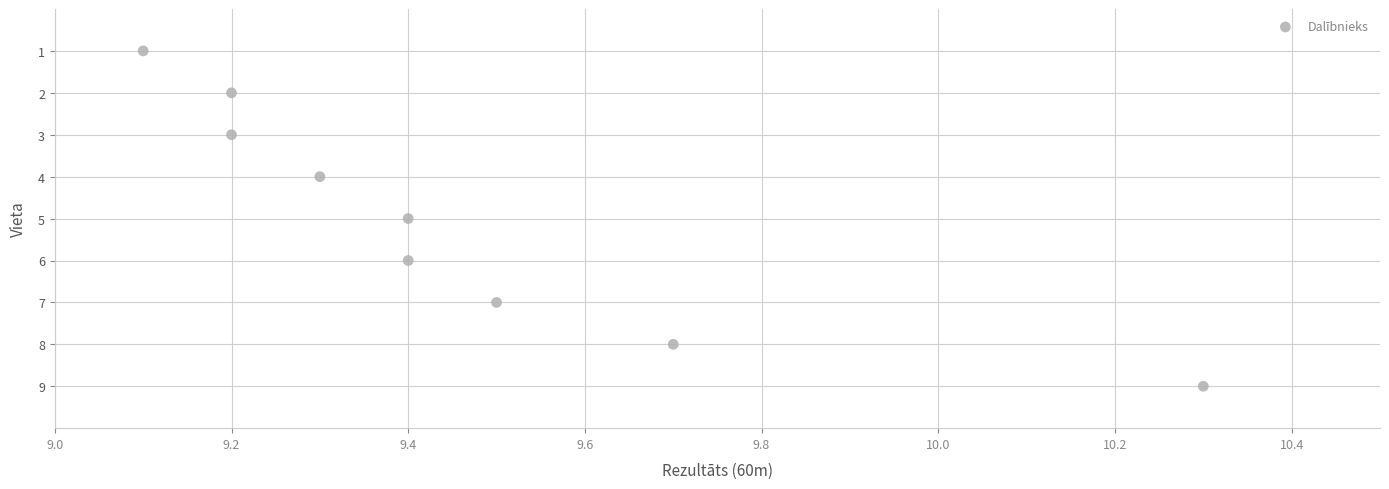

What is the average Y value?

5